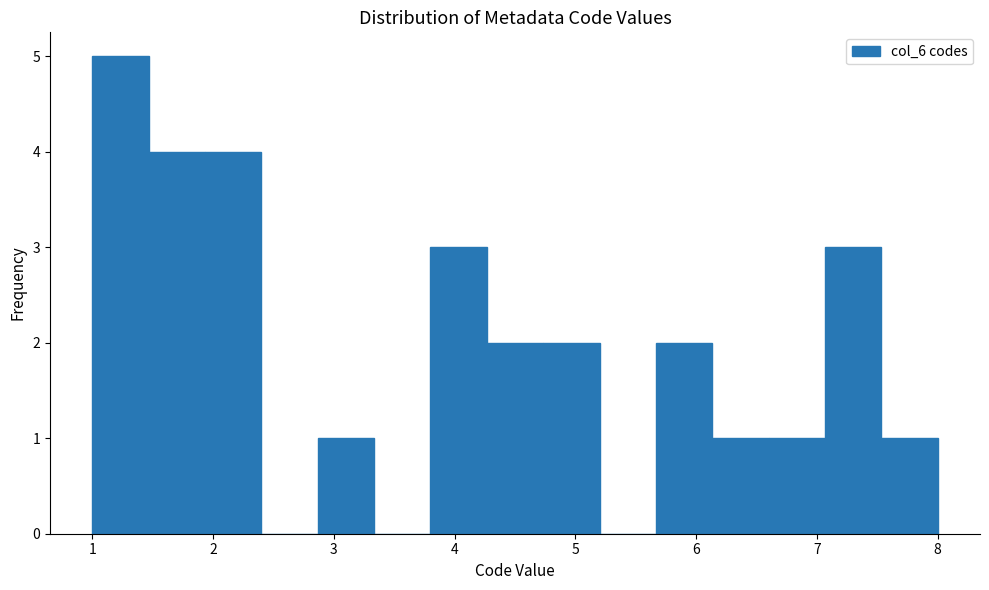

Reading left to right, transcribe this chart: for each bar, give the range it covers on the x-axis and its height. Neither the bar edges nor the heights are printed on the chart, so give them approximately, as read against the axes.

1.0 to 1.5: 5
1.5 to 1.9: 4
1.9 to 2.4: 4
2.4 to 2.9: 0
2.9 to 3.3: 1
3.3 to 3.8: 0
3.8 to 4.3: 3
4.3 to 4.7: 2
4.7 to 5.2: 2
5.2 to 5.7: 0
5.7 to 6.1: 2
6.1 to 6.6: 1
6.6 to 7.1: 1
7.1 to 7.5: 3
7.5 to 8.0: 1